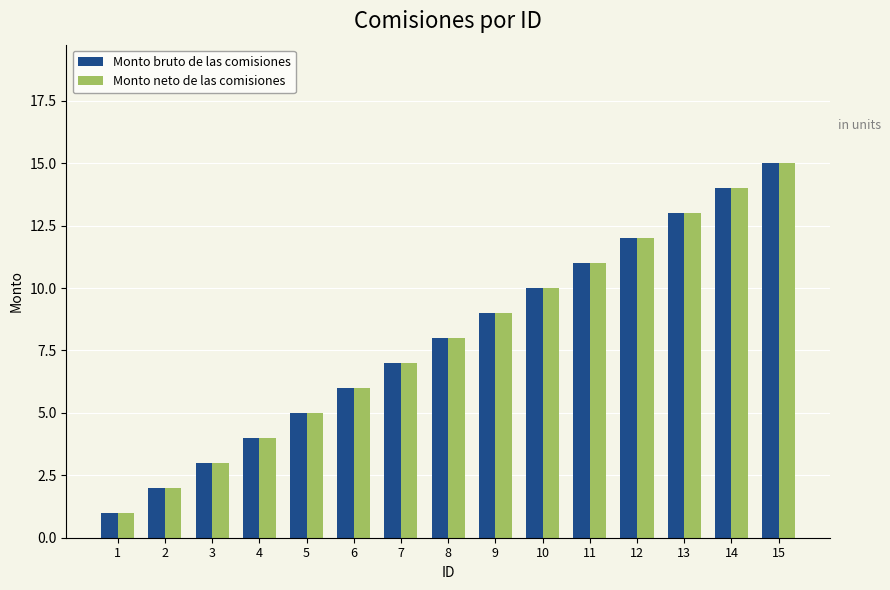

What is the sum of all Monto bruto de las comisiones values?

120